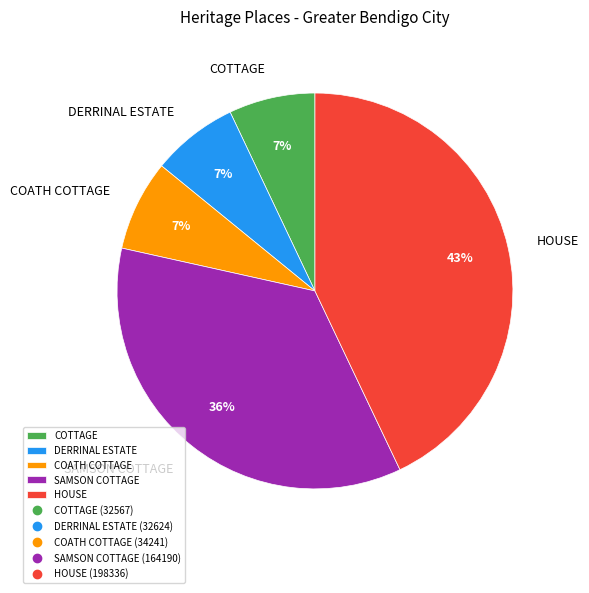

Which has a higher value, DERRINAL ESTATE or HOUSE?

HOUSE